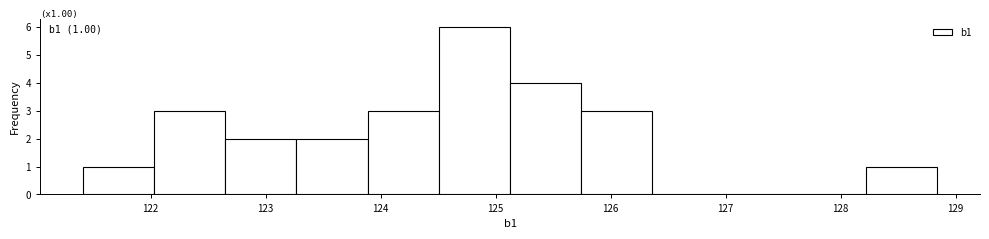

Which range on the x-axis has the tallest bar?

124.5 to 125.1